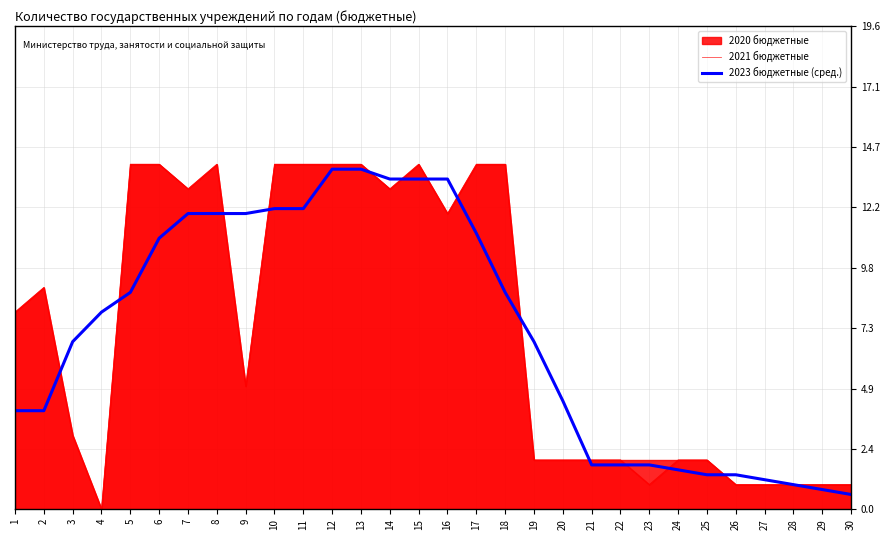

Rank the categories by 2023 бюджетные (сред.) value from highest to lowest.

12, 13, 14, 15, 16, 10, 11, 7, 8, 9, 17, 6, 18, 5, 4, 19, 3, 20, 1, 2, 22, 21, 23, 24, 25, 26, 27, 28, 29, 30